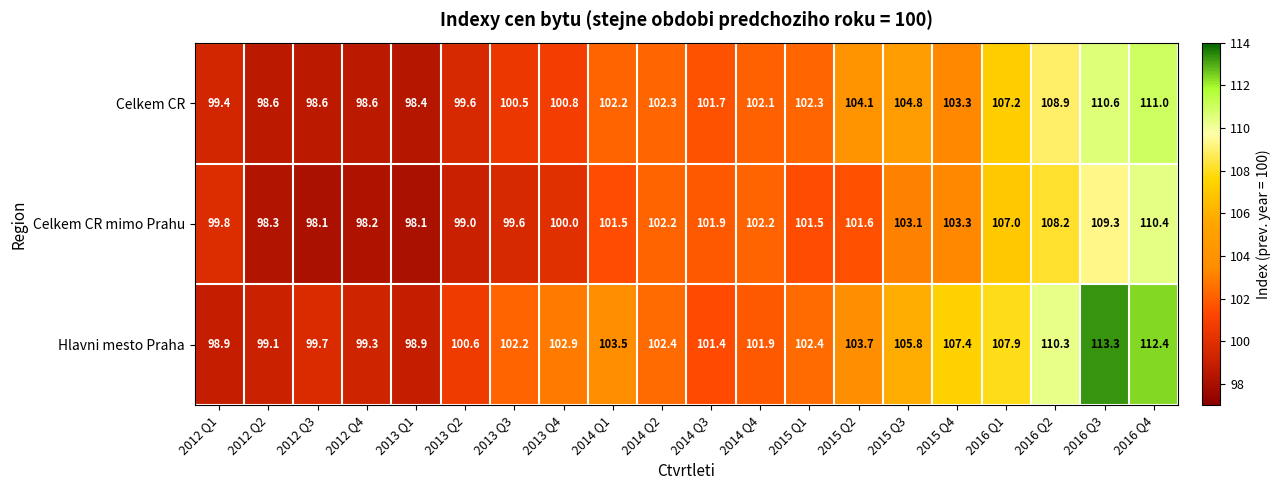

Is it true that Celkem CR mimo Prahu equals 172.2 at 2015 Q3?

False